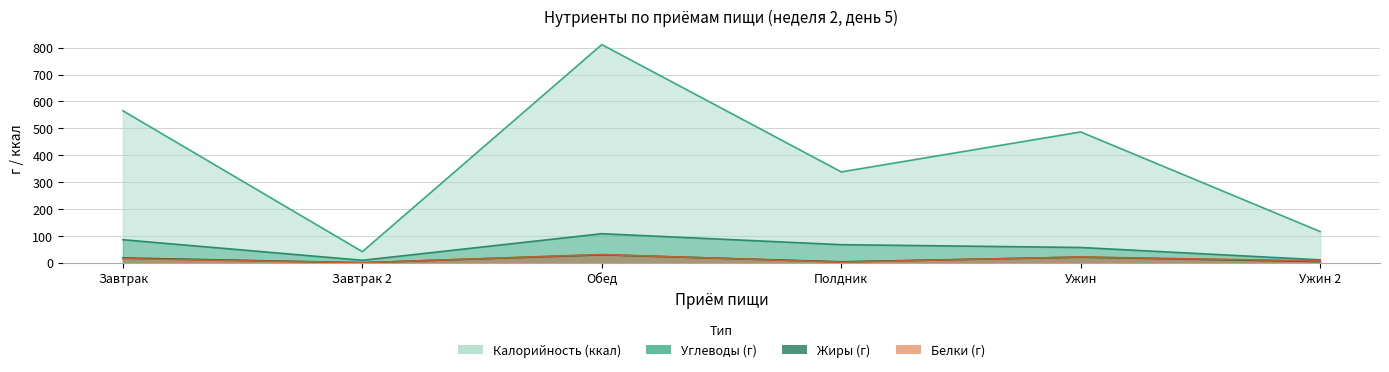

What is the minimum value for Калорийность?

41.4